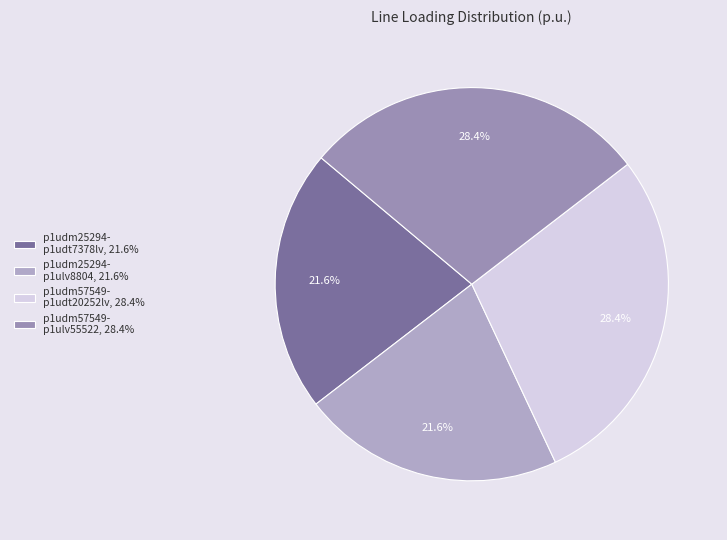

How many slices are in this pie chart?

4